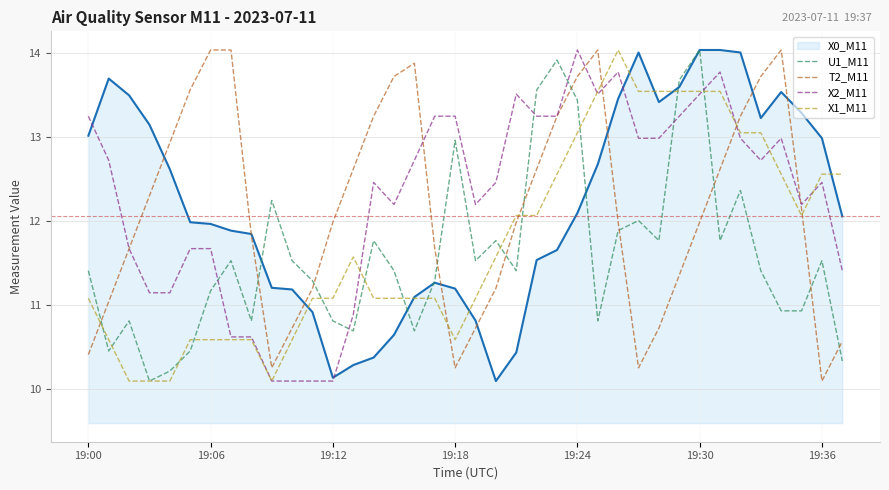

Does the chart have visible grid lines?

Yes